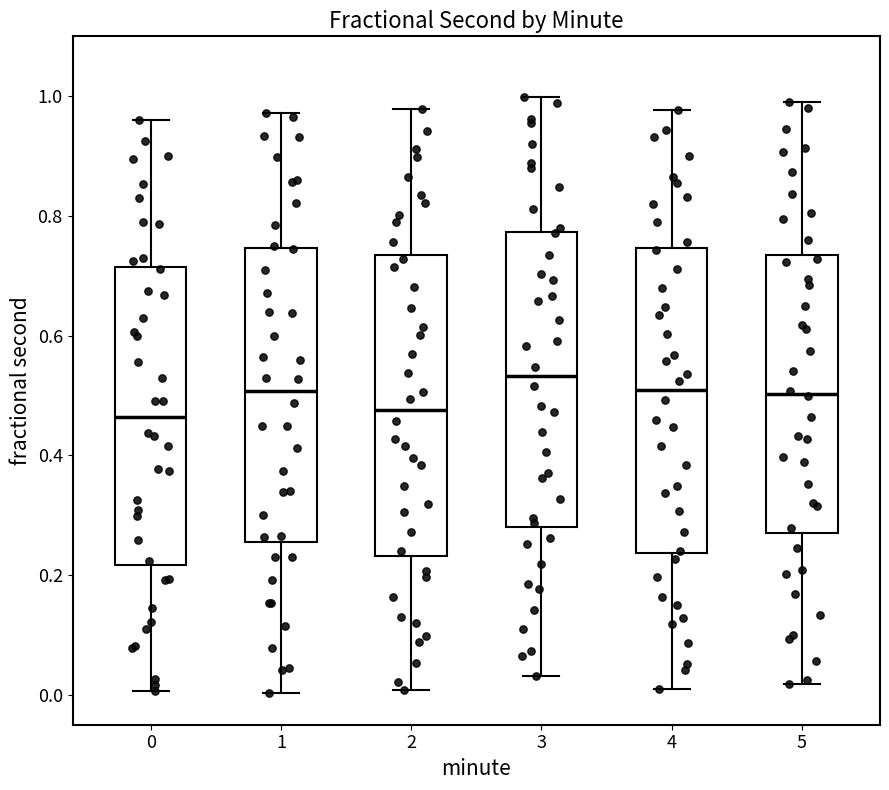

Reading left to right, transcribe this box plot: for each box, give where its median line is, the range the box spans, and where its two whiskers end, as read against the y-axis. The values are not printed on the chart, so give them approximately, as read against the axis.

0: median 0.46, box 0.22 to 0.72, whiskers 0.00 to 0.96
1: median 0.50, box 0.26 to 0.74, whiskers 0.00 to 0.98
2: median 0.48, box 0.24 to 0.74, whiskers 0.00 to 0.98
3: median 0.54, box 0.28 to 0.78, whiskers 0.04 to 1.00
4: median 0.50, box 0.24 to 0.74, whiskers 0.00 to 0.98
5: median 0.50, box 0.28 to 0.74, whiskers 0.02 to 1.00